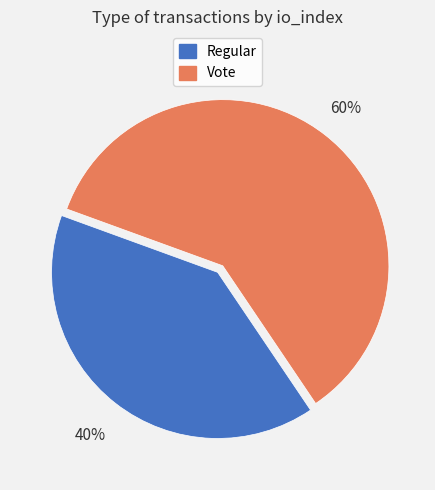

Rank the categories by value from highest to lowest.

Vote, Regular